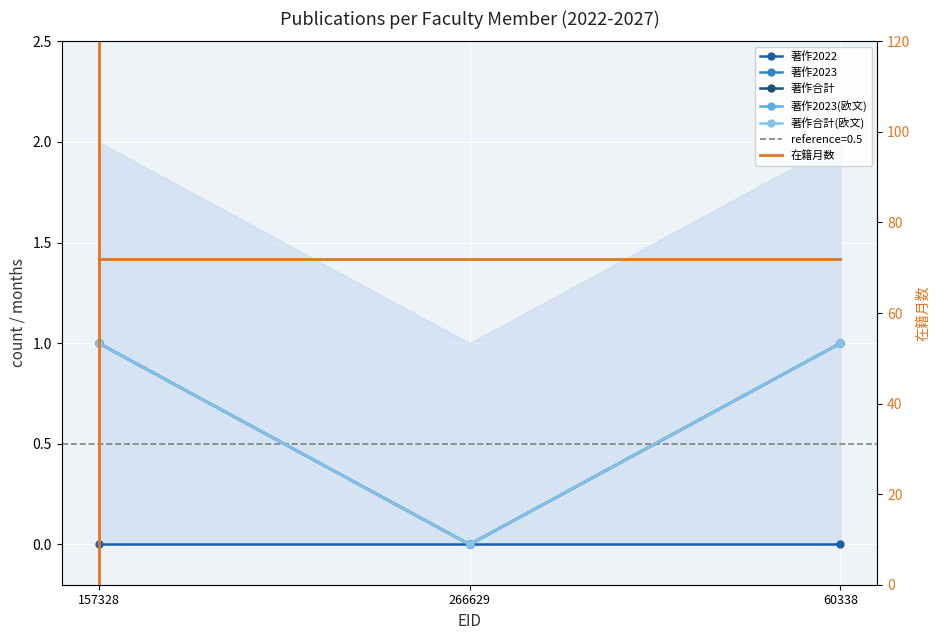

Reading left to right, what are all the values shown in this chart?

著作2022: 0	0	0
著作2023: 1	0	1
著作合計: 1	0	1
著作2023(欧文): 1	0	1
著作合計(欧文): 1	0	1
在籍月数: 72	72	72